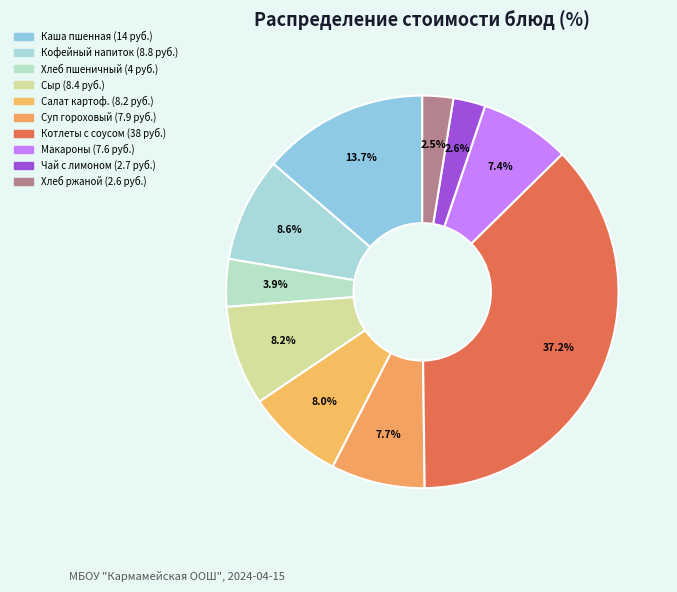

How many segments does this pie chart have?

10